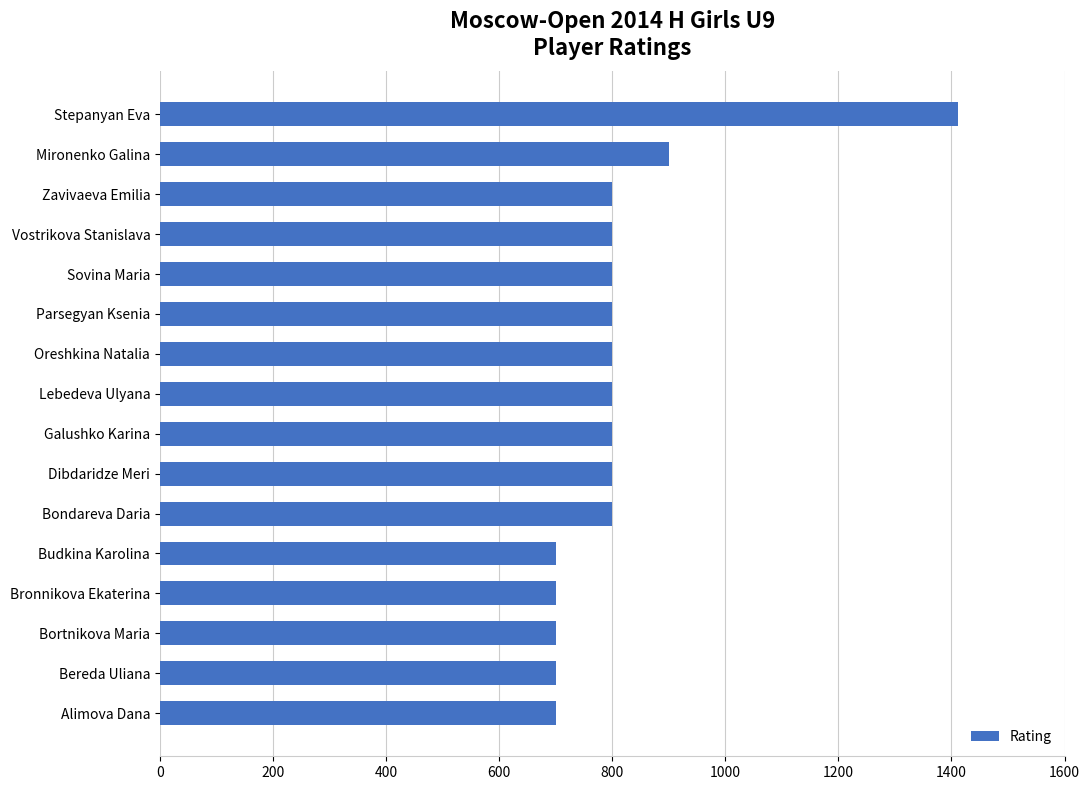

What is the difference between the maximum and second lowest values?

712